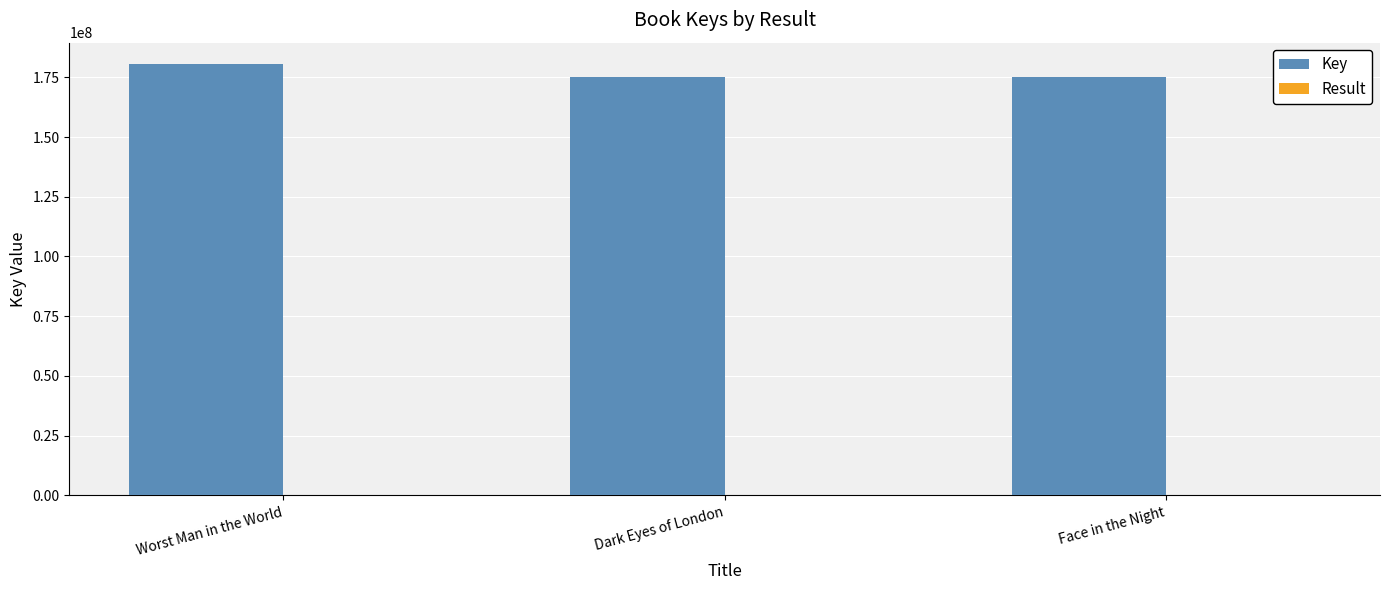

Which category has the highest value across all series?

Worst Man in the World